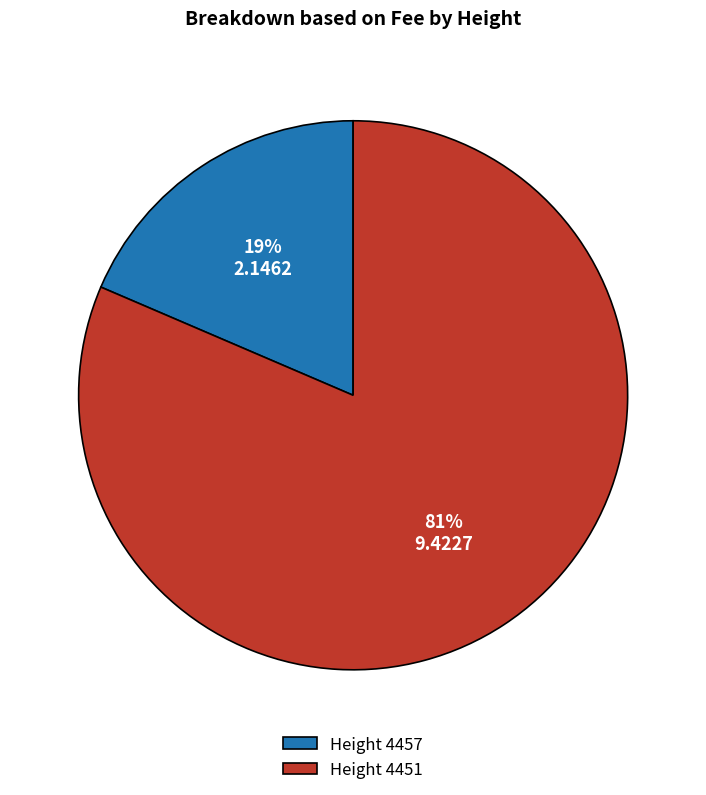

What is the smallest slice in the pie chart?

Height 4457